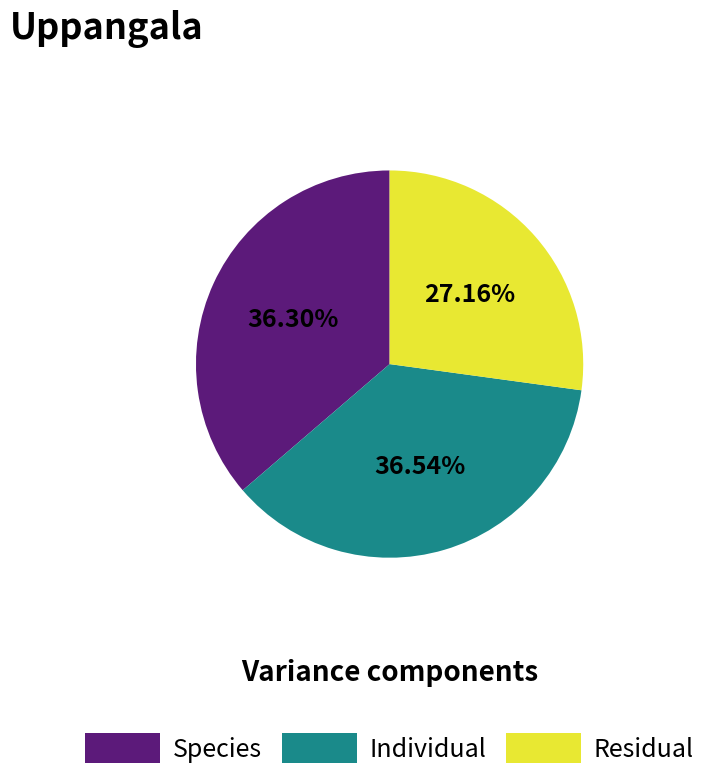

Is there any slice that represents more than half of the pie?

No